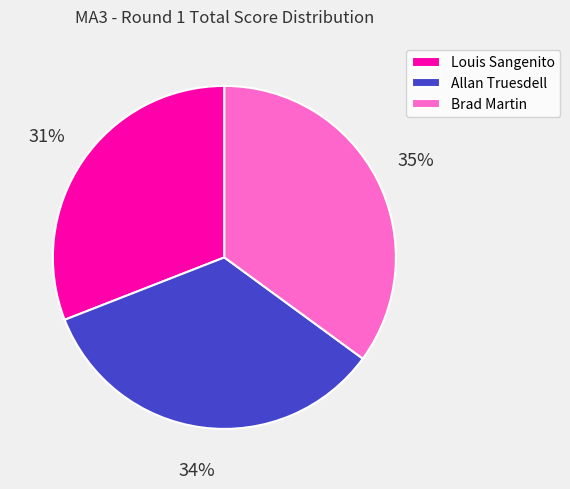

Between Louis Sangenito and Allan Truesdell, which is larger?

Allan Truesdell